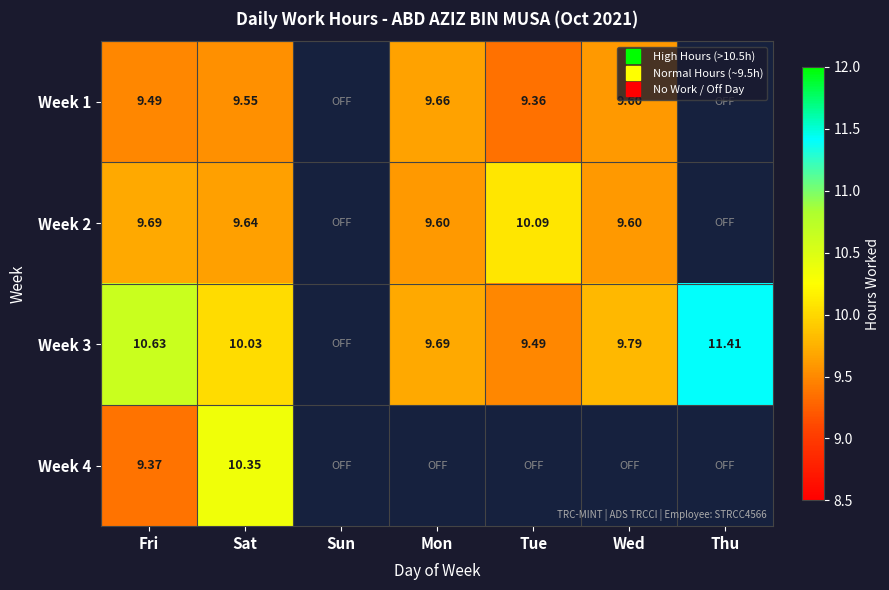

How many data points does each series have?

7